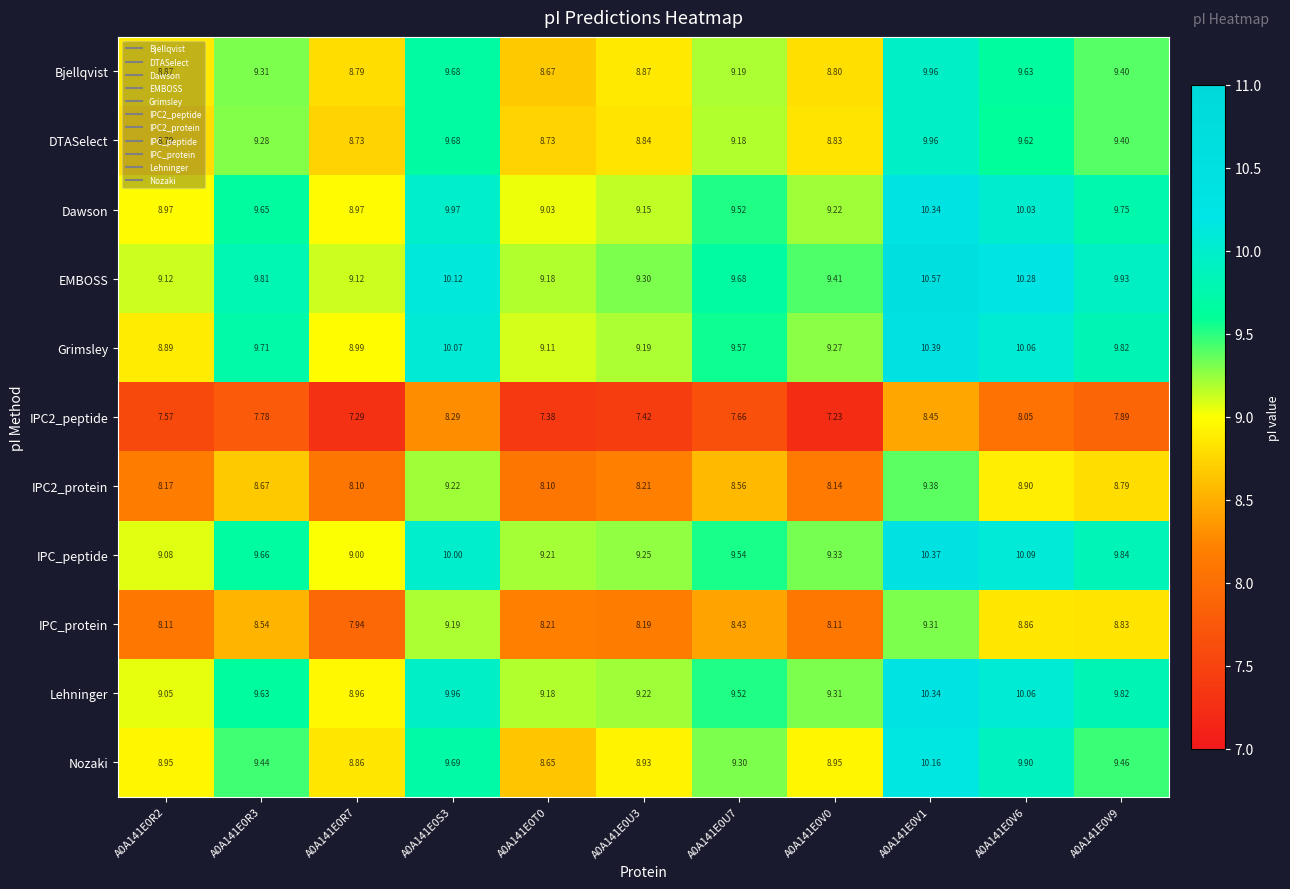

Which series changed the most between A0A141E0R2 and A0A141E0T0?

Nozaki